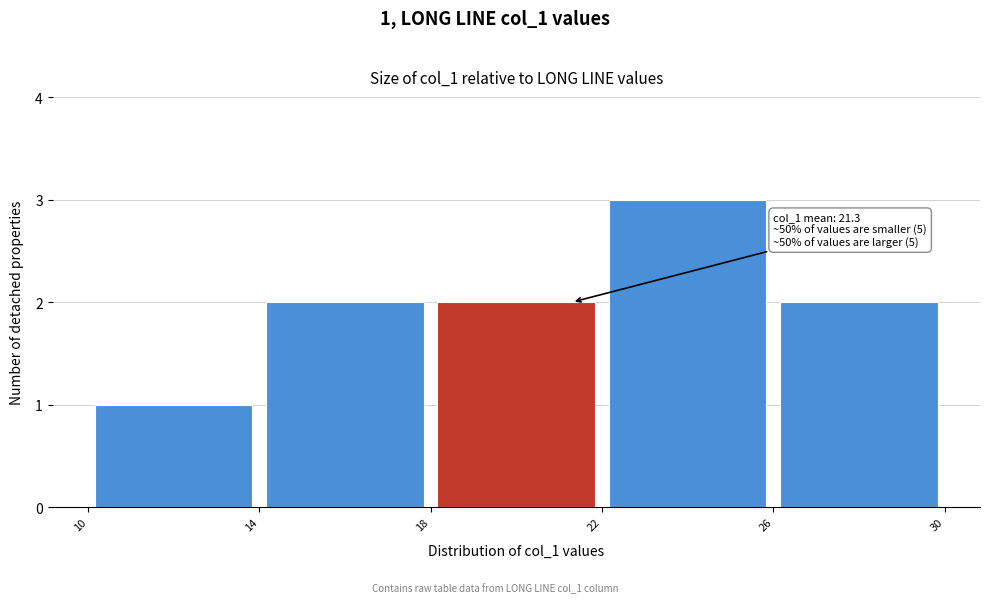

Which range on the x-axis has the tallest bar?

22 to 26